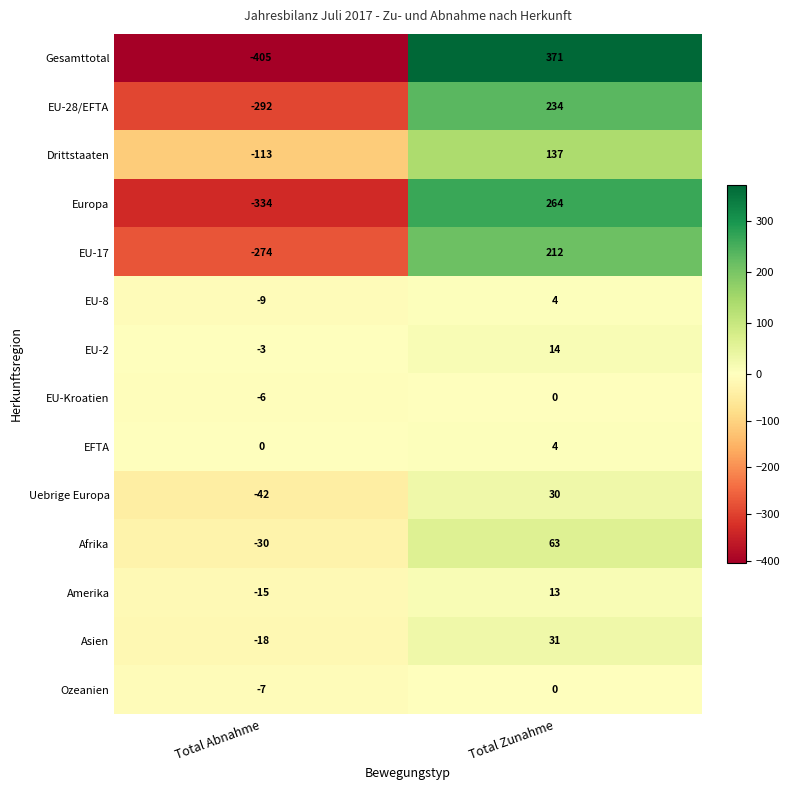

Count the number of data series in this chart.

14